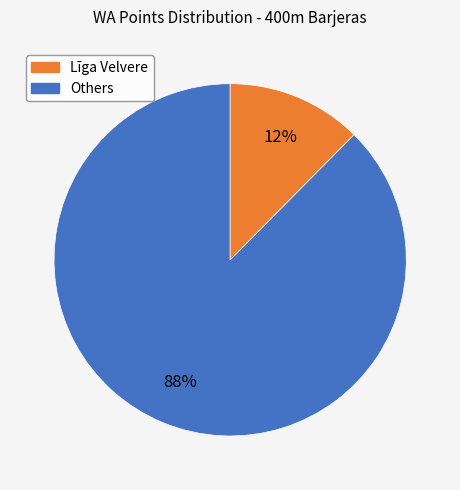

To the nearest percent, what is the average slice percentage?

50%